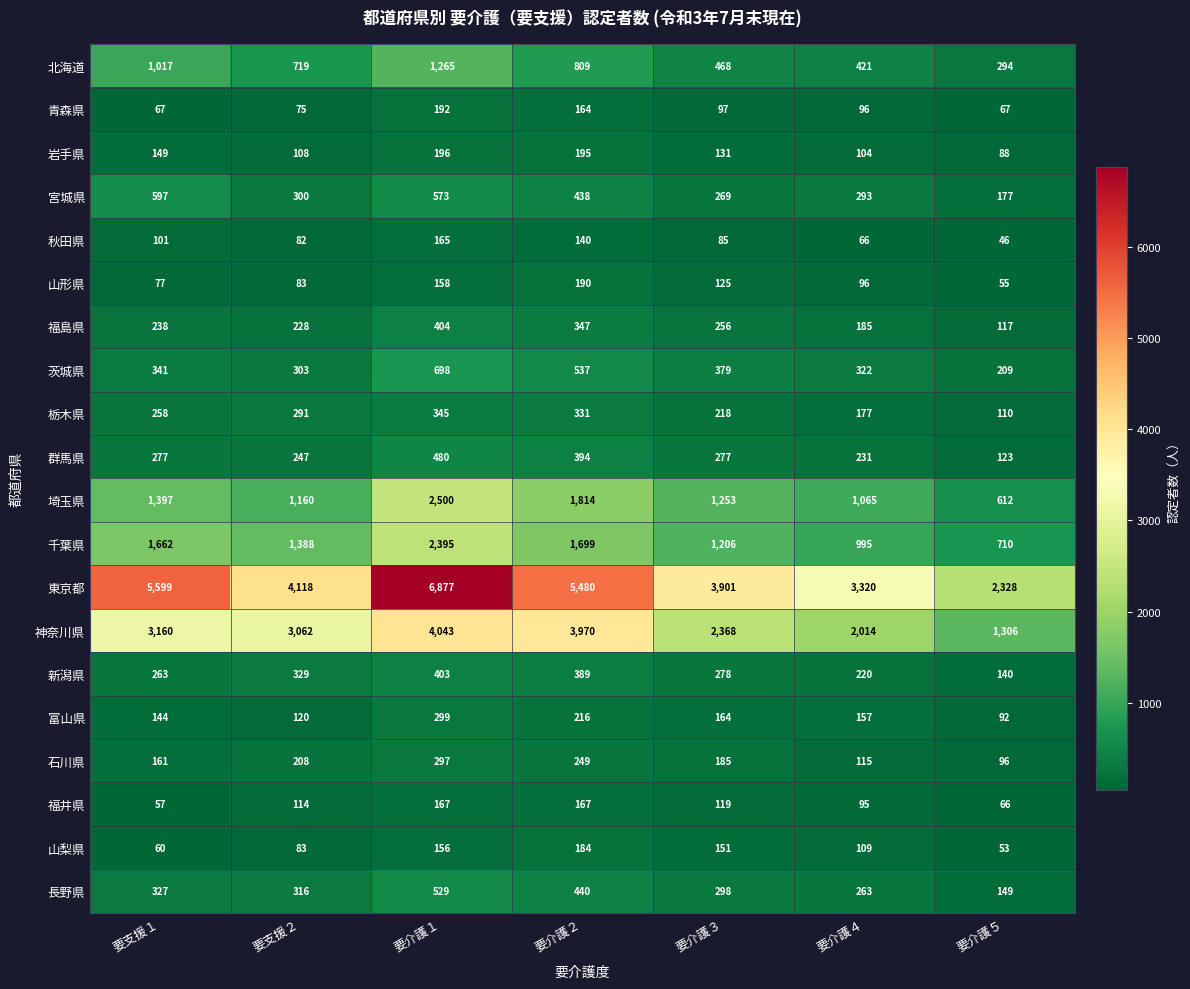

What is the average value of the 東京都 series?

4518